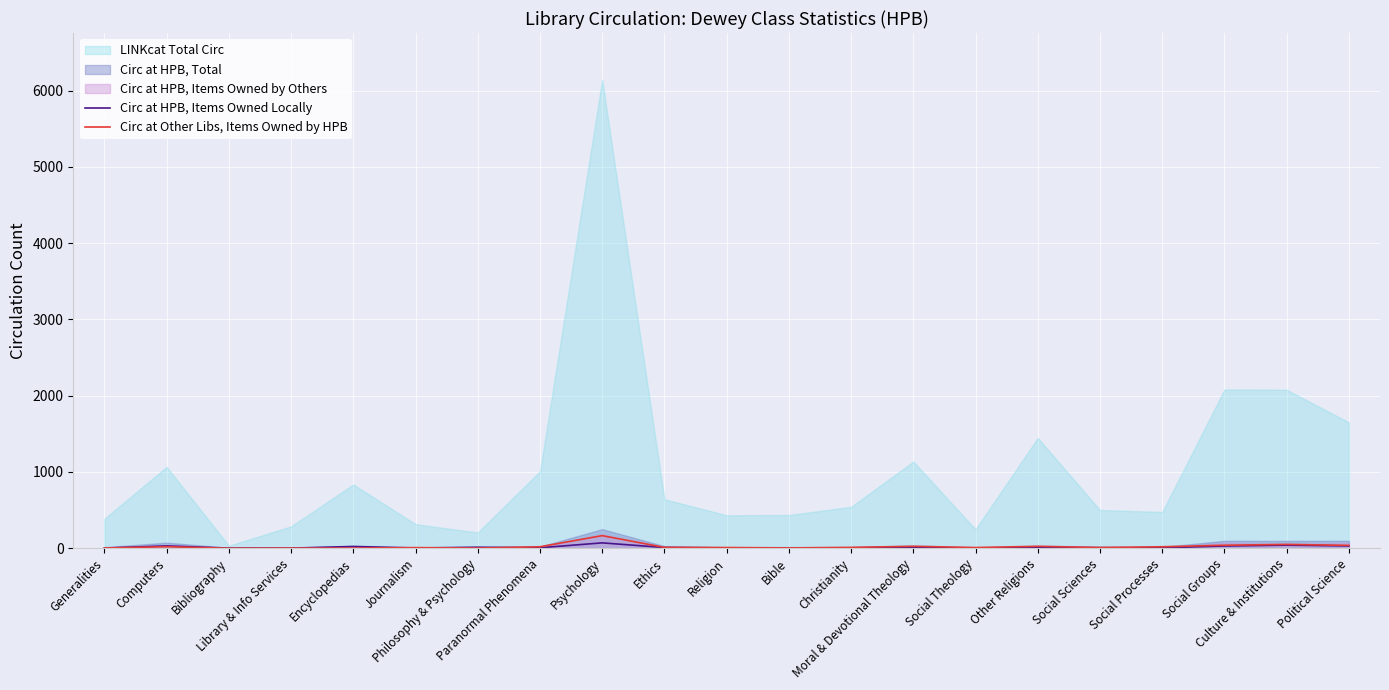

At which category is the sum across all series the highest?

Psychology